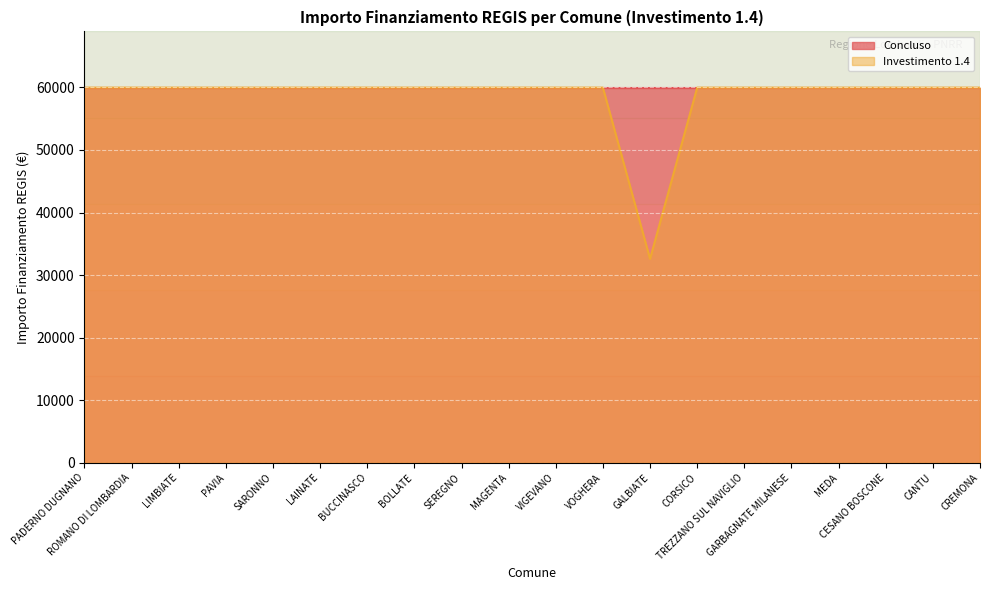

Is it true that the value at VOGHERA is 59966?

True